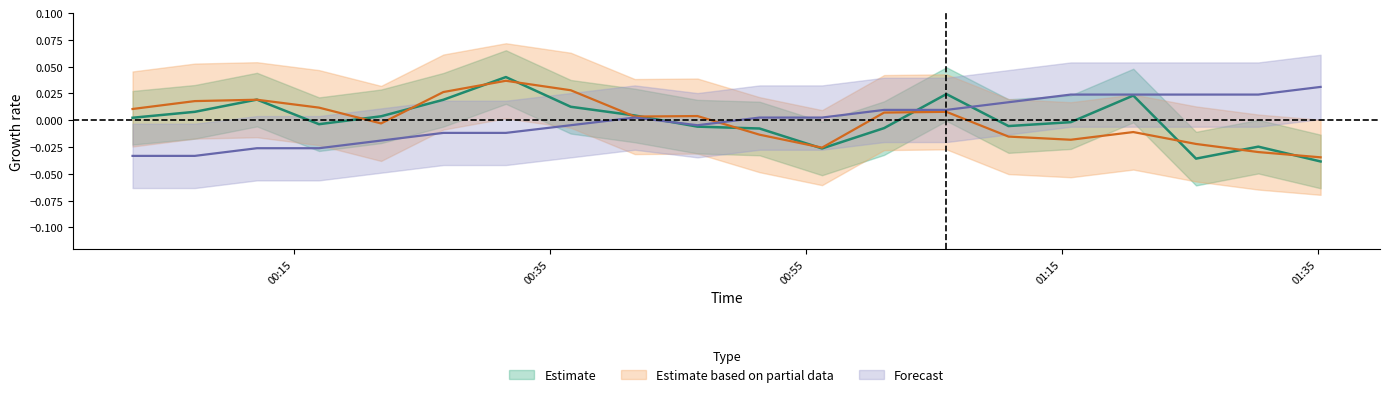

The Humidity series shows -0.0 at 2021/01/10 00:26:41. True or false?

False